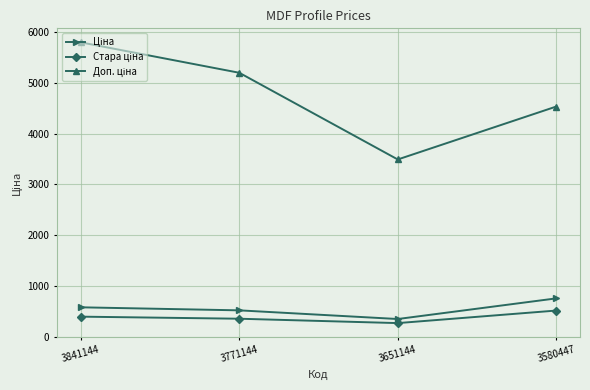

How many data points does each series have?

4